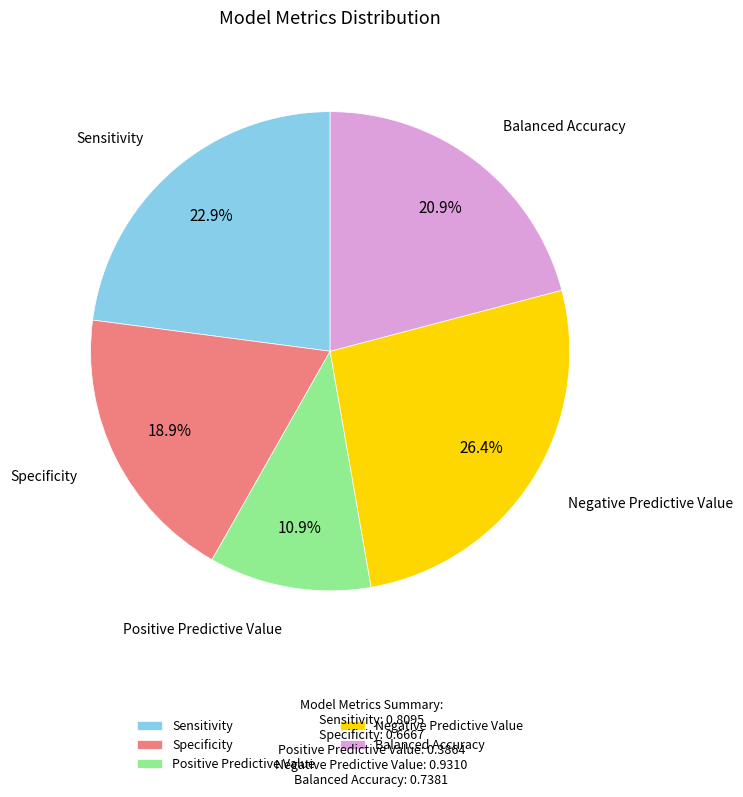

Combined, do Sensitivity and Specificity account for over 50%?

No